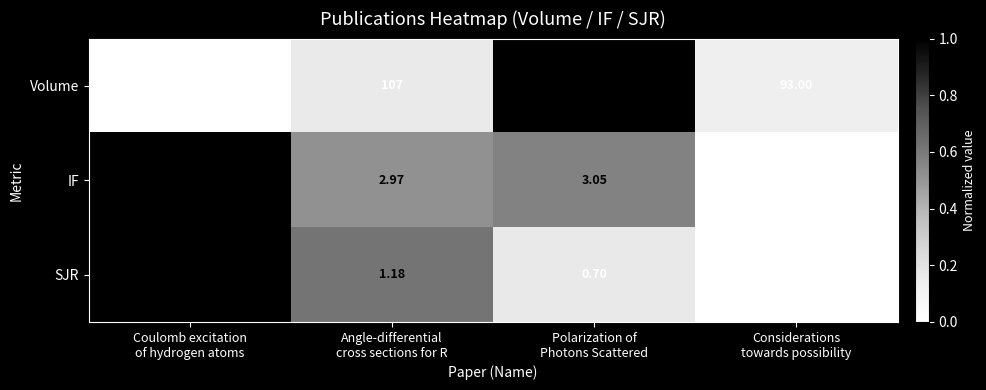

Which series has the largest total across all categories?

Volume